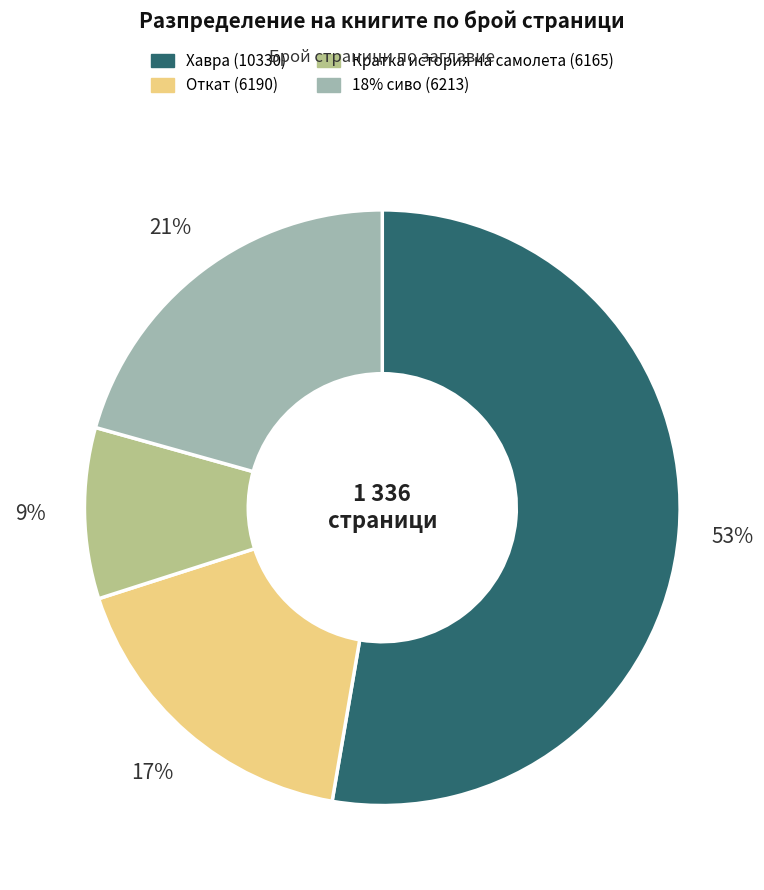

What is the largest slice in the pie chart?

Хавра (10330)